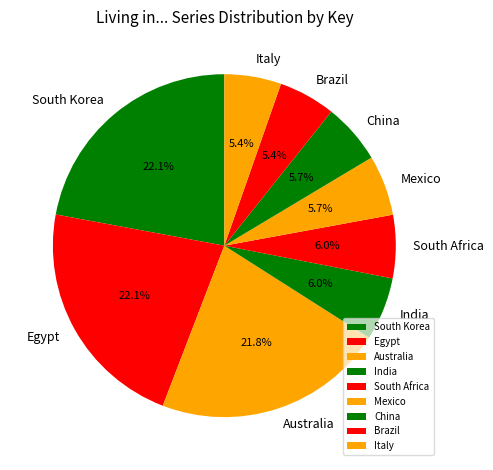

What is the total percentage of Egypt and Italy?

27.4%